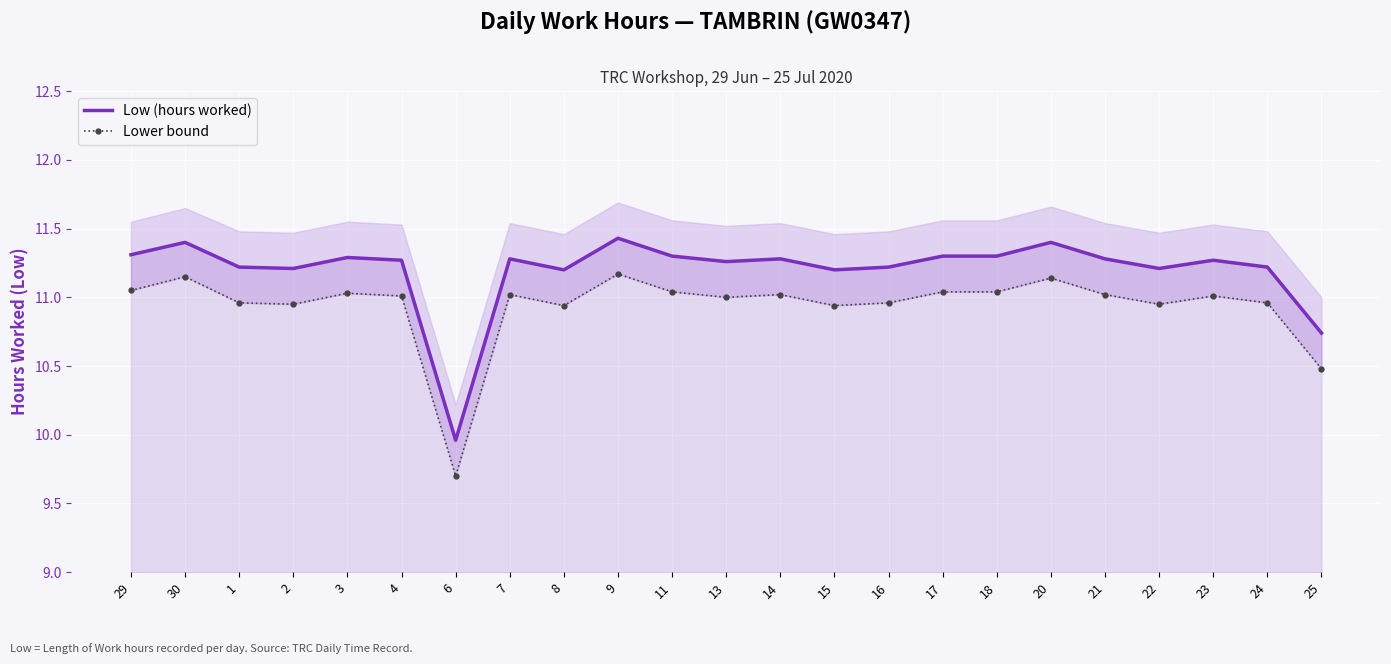

How many categories are shown in the chart?

23